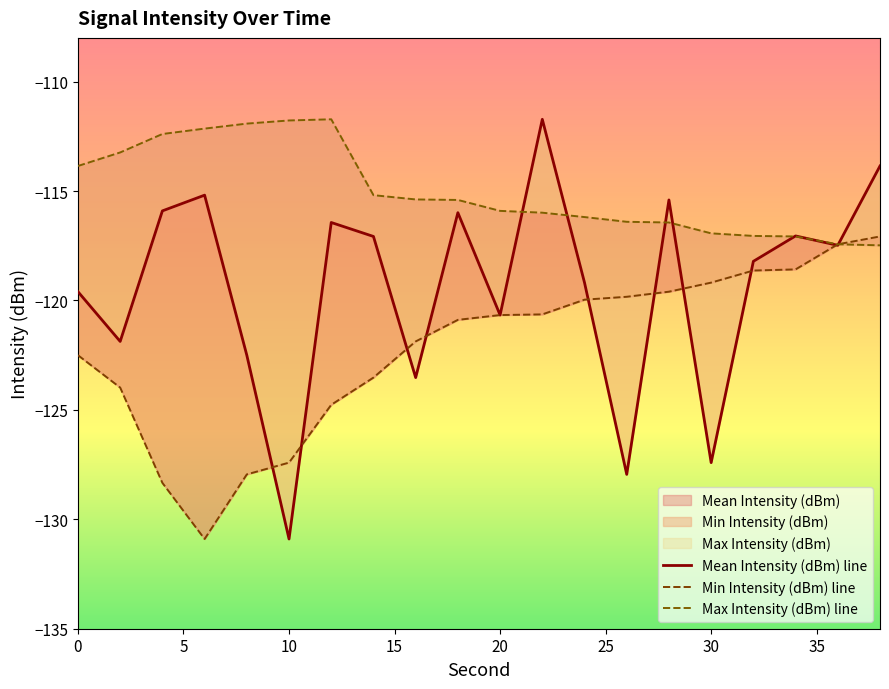

Does the chart have visible grid lines?

No